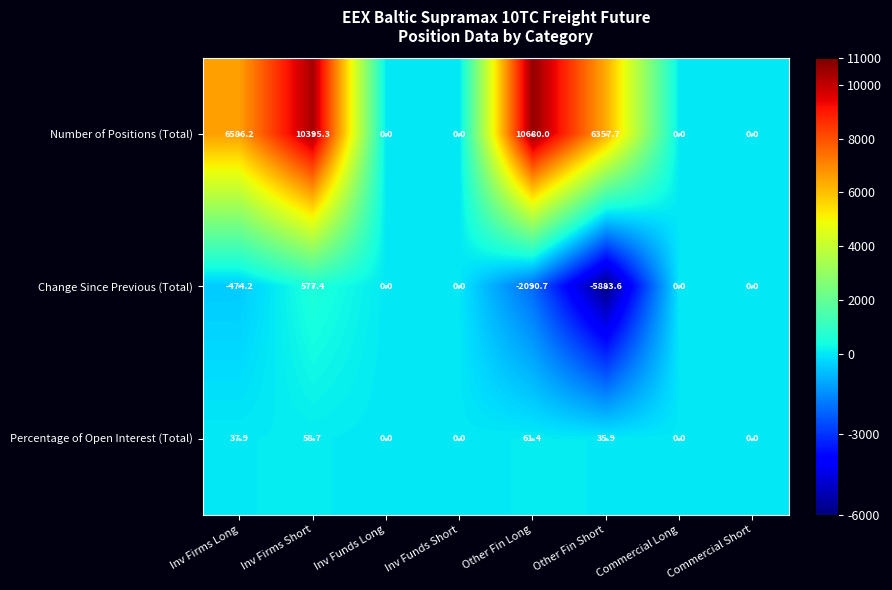

Rank the series by their maximum value, from lowest to highest.

Percentage of Open Interest (Total), Change Since Previous (Total), Number of Positions (Total)